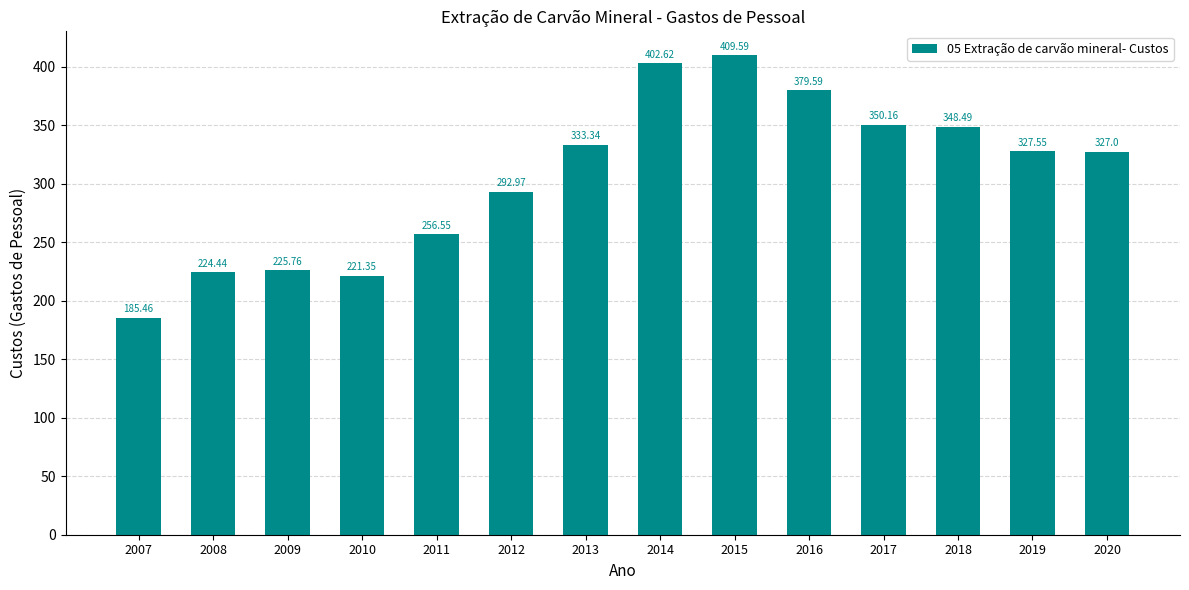

What is the average value?

306.1